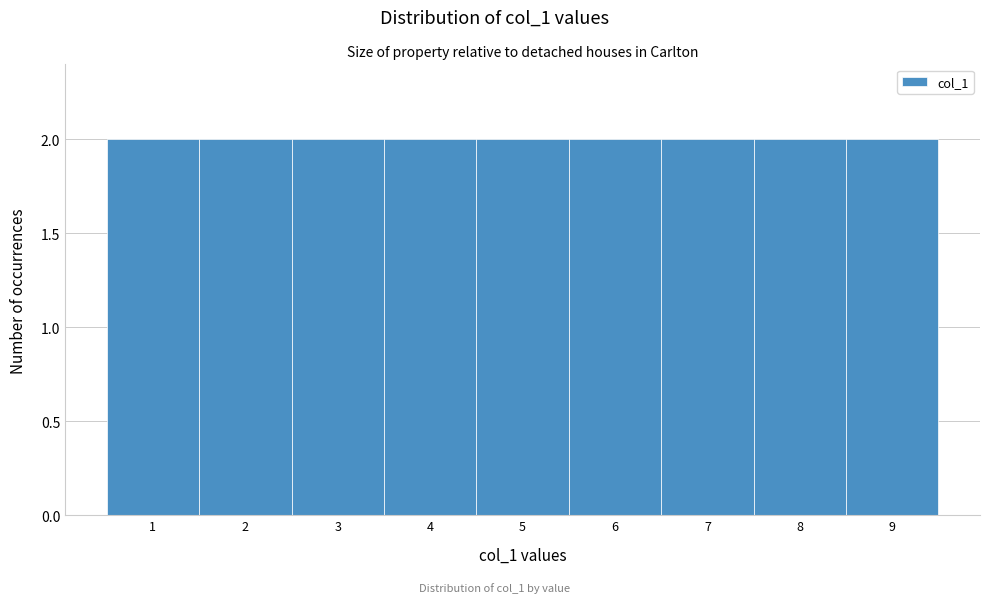

How tall is the bar that spans 6.5 to 7.5 on the x-axis? The values are not printed on the chart, so give them approximately, as read against the axis.

2